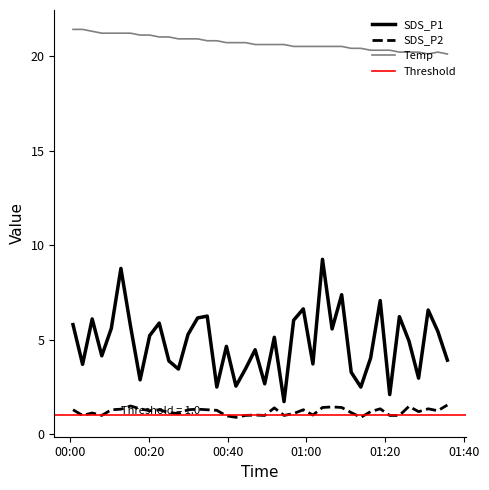

True or false: SDS_P1 and SDS_P2 intersect in this chart.

False